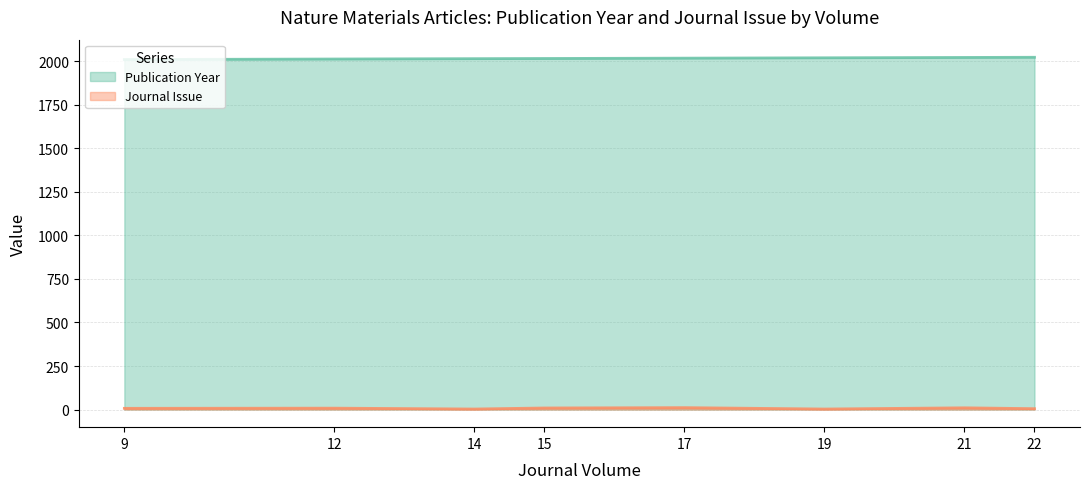

The value of Journal Issue at 19 is 3. True or false?

True